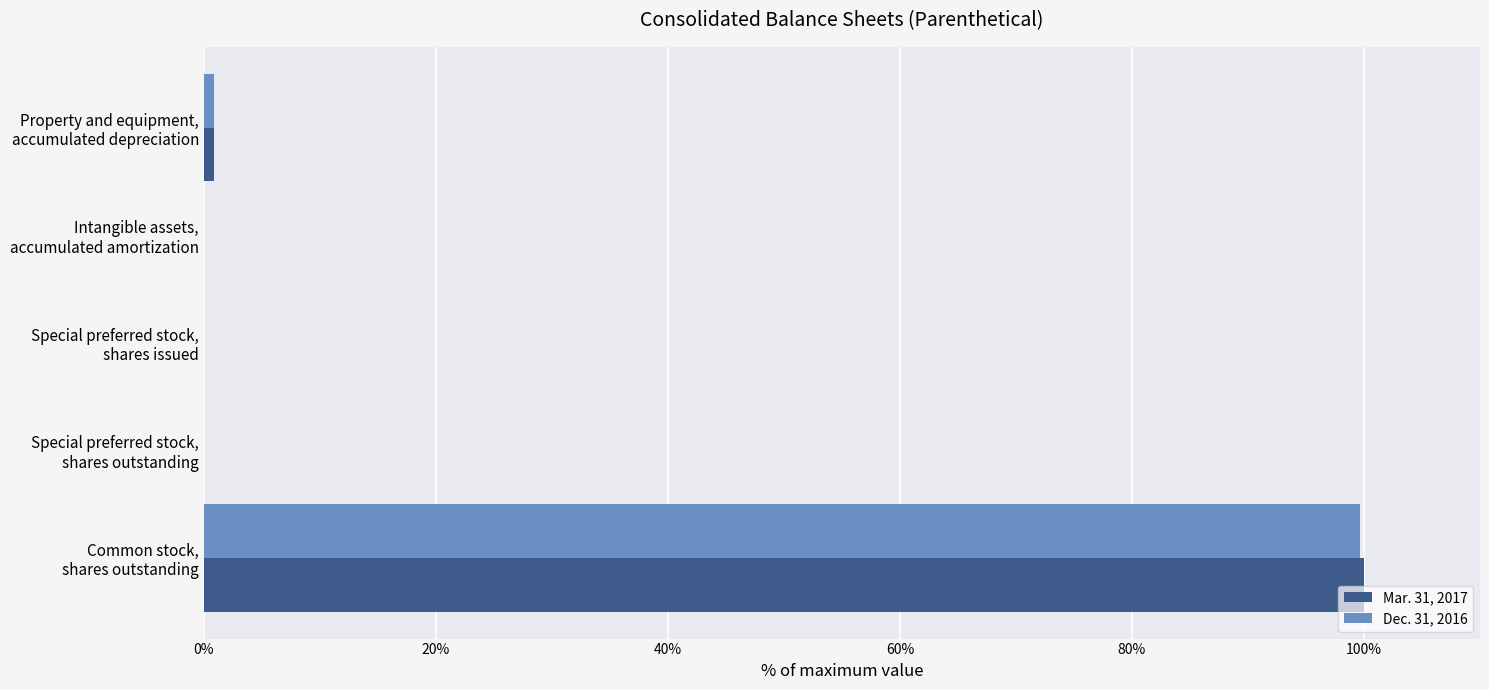

What is the average value of the Mar. 31, 2017 series?

20.2